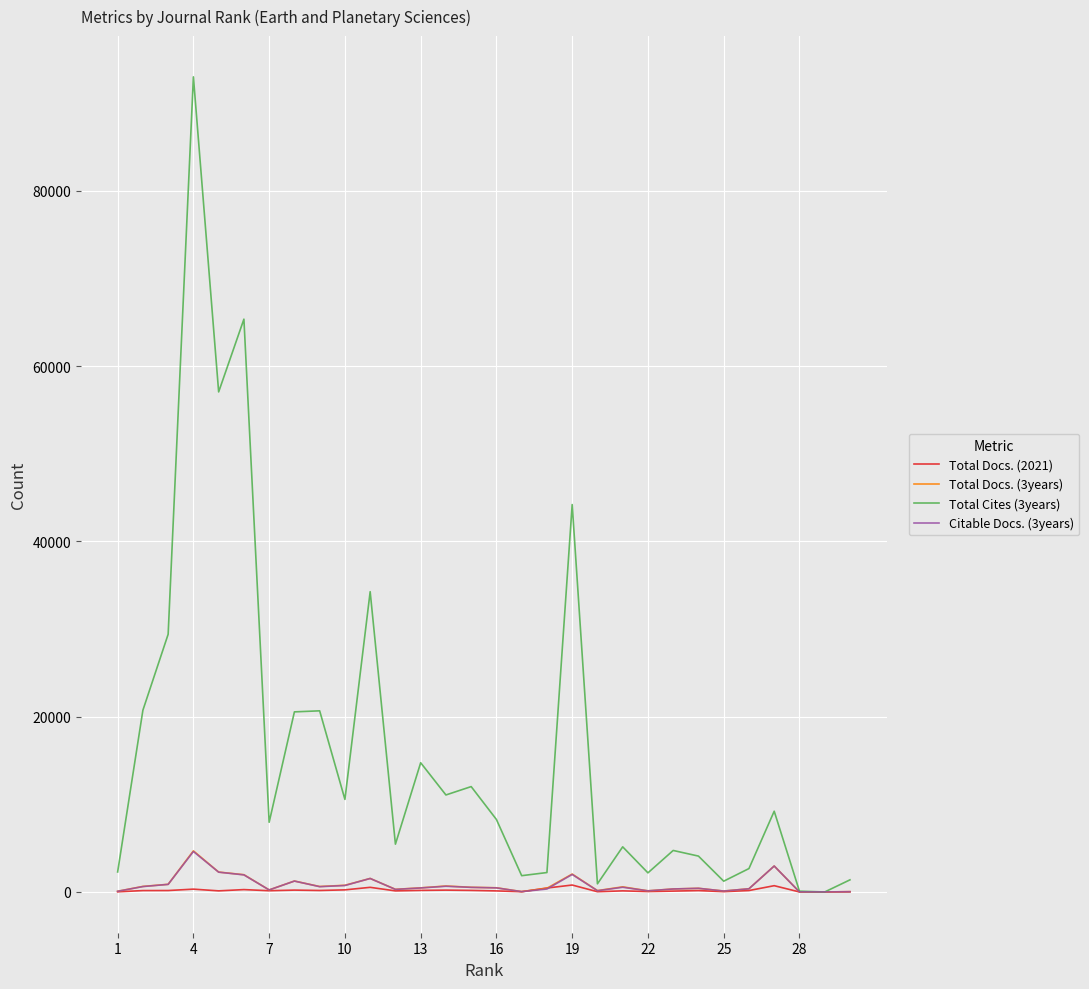

What is the difference between the maximum and minimum values in the Total Docs. (3years) series?

4680